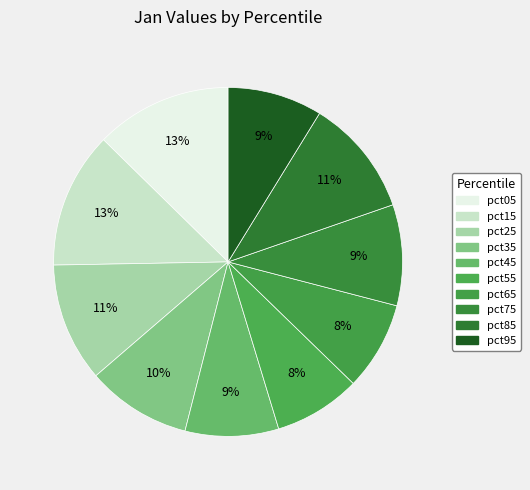

True or false: pct75 accounts for 9% of the total.

True